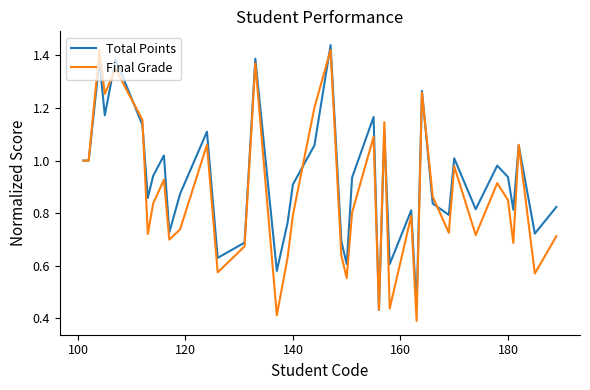

What is the sum of all Total Points values?

36.9